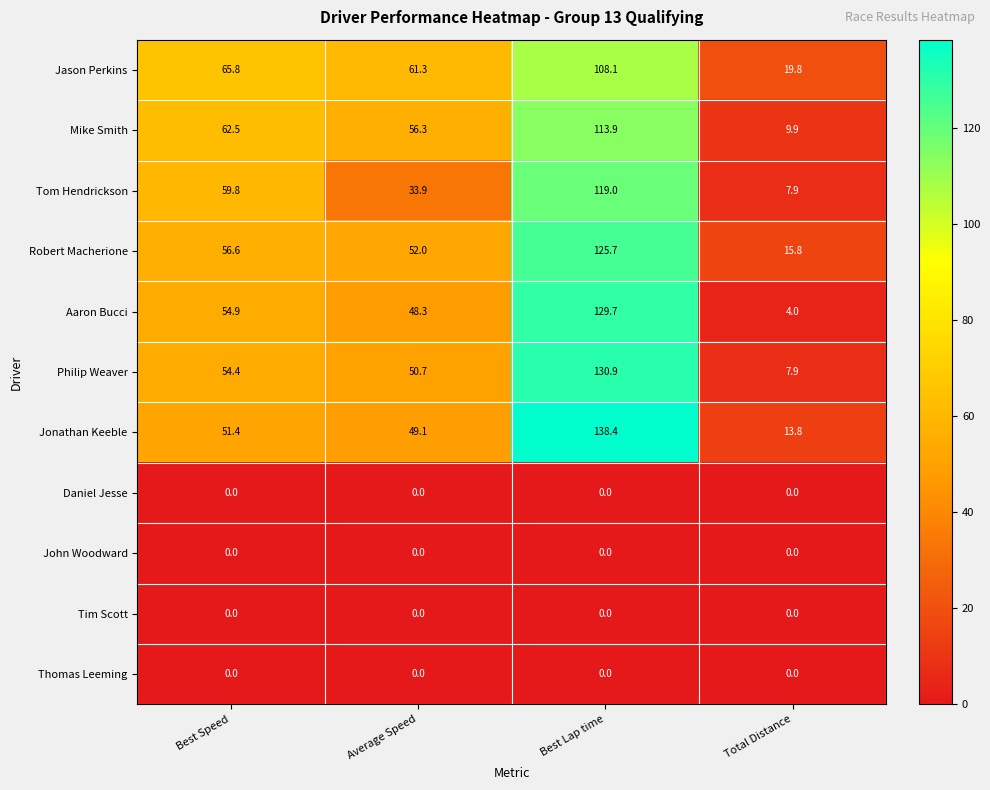

What is the minimum value for Jonathan Keeble?

13.8